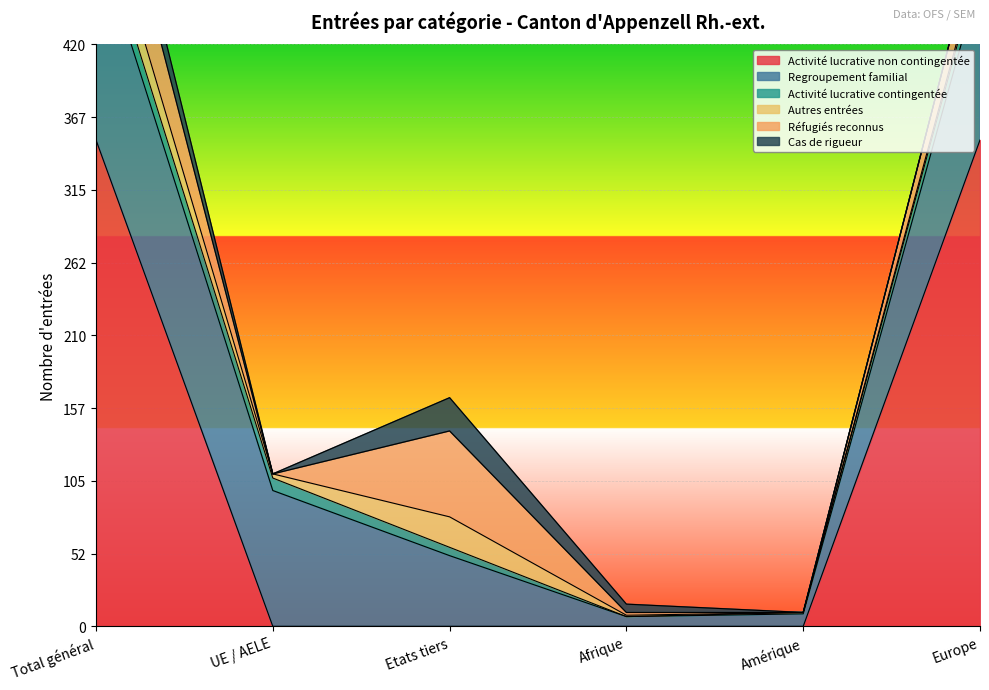

What is the difference between the Activité lucrative contingentée values at Total général and Afrique?

15